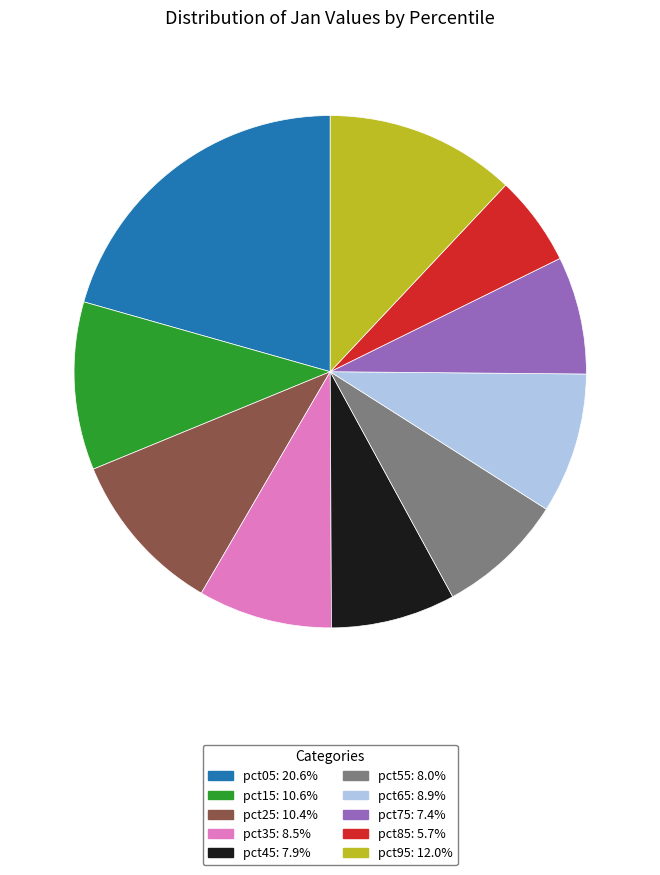

Does pct95: 12.0% represent more than half of the total?

No